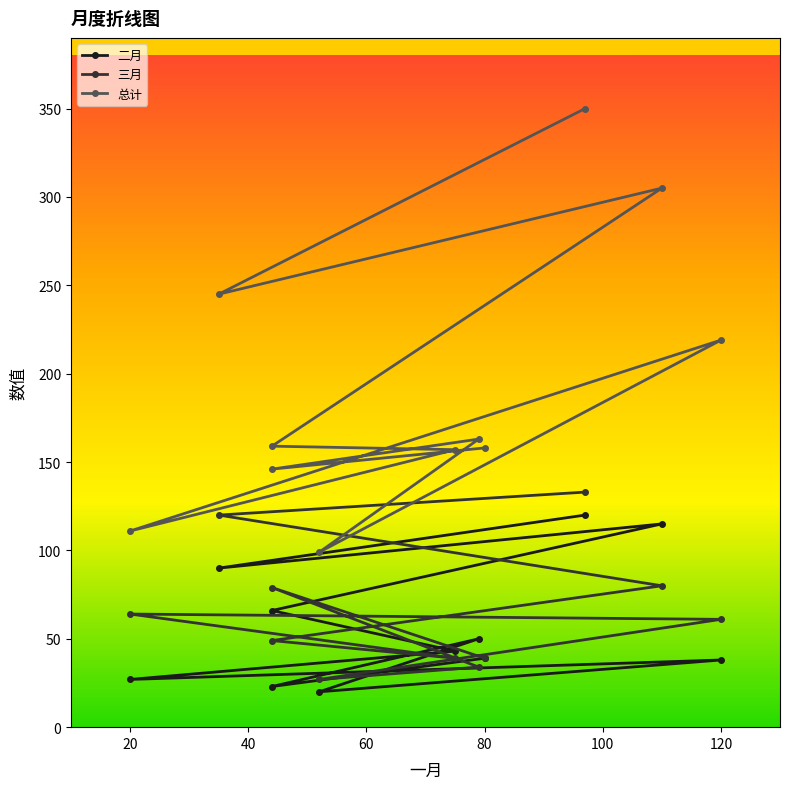

Which series changed the most between 120 and 20?

总计